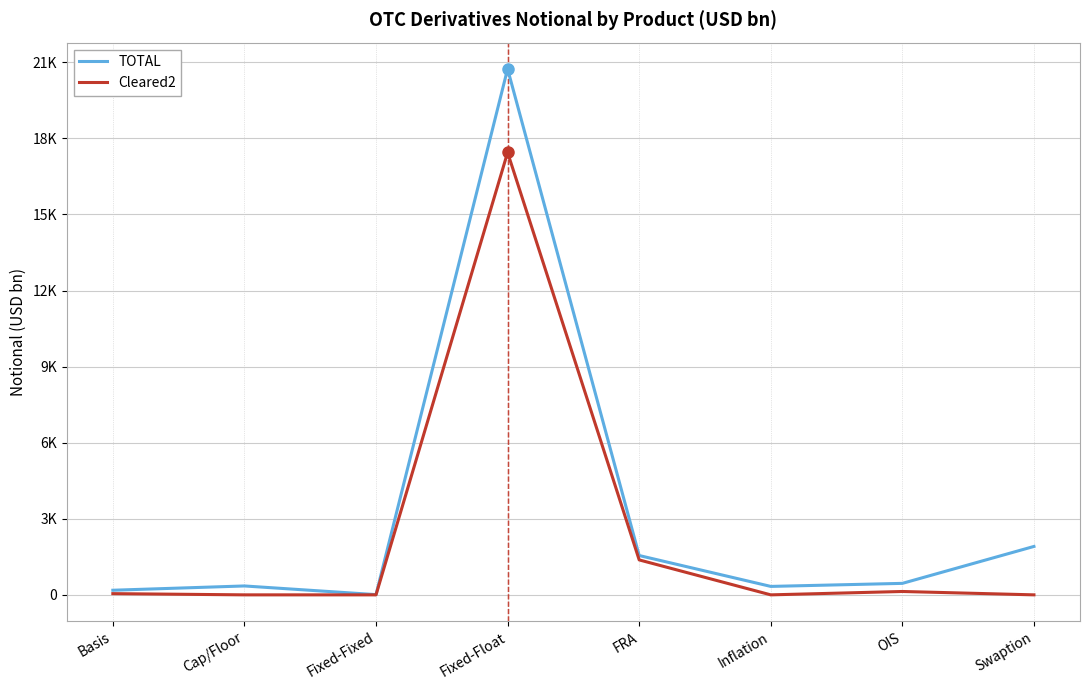

What are all the series names shown in the legend?

TOTAL, Cleared2